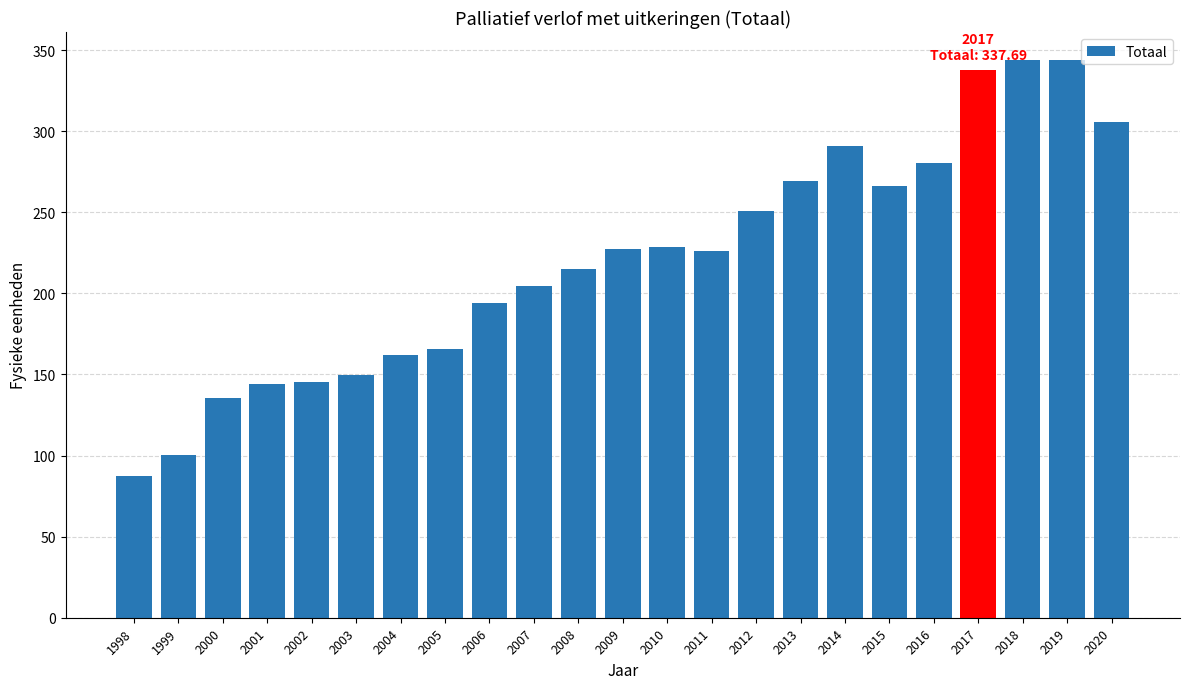

The chart shows a value of 286.3 at 2006. True or false?

False